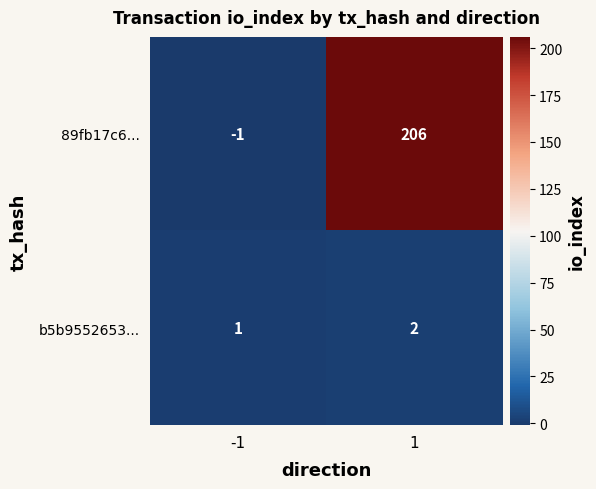

Rank the series by their maximum value, from highest to lowest.

89fb17c6..., b5b9552653...